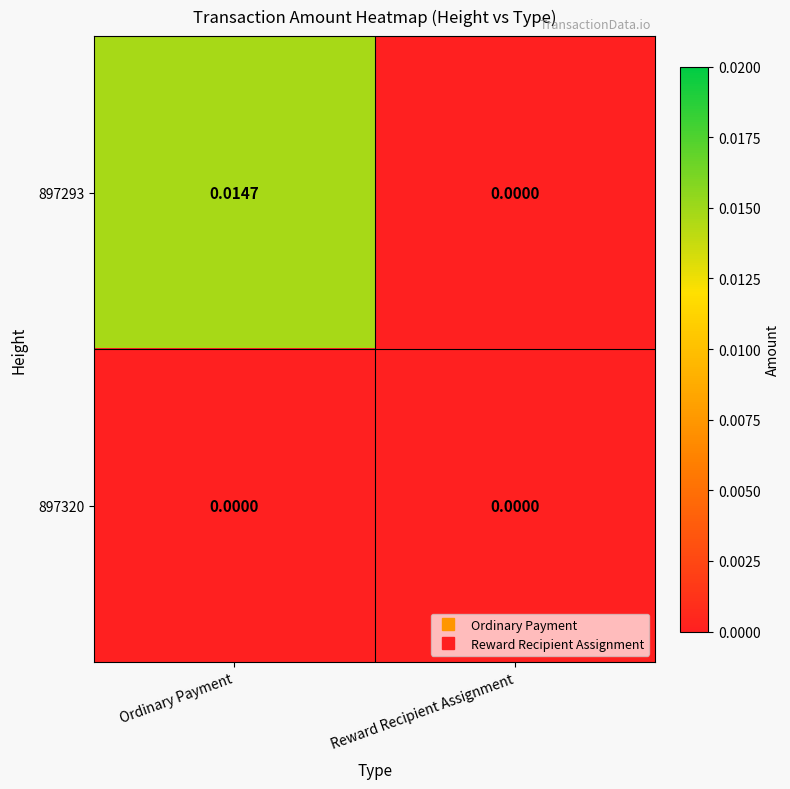

How many distinct data groups are displayed?

2